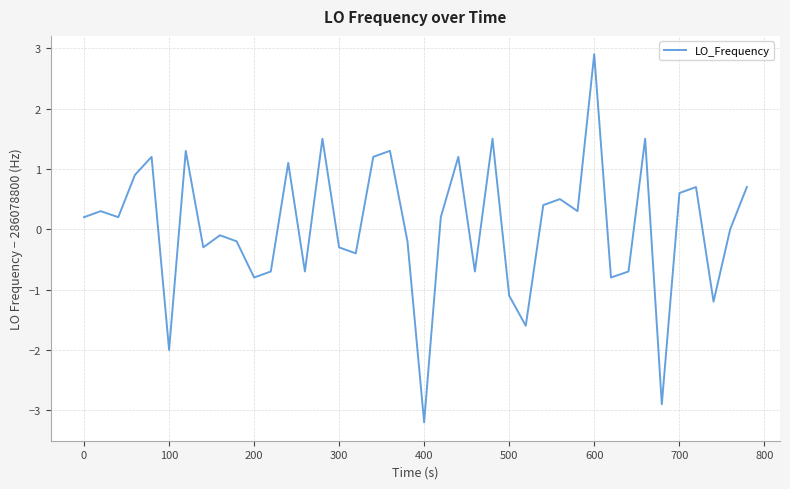

What is the smallest value displayed?

-3.2